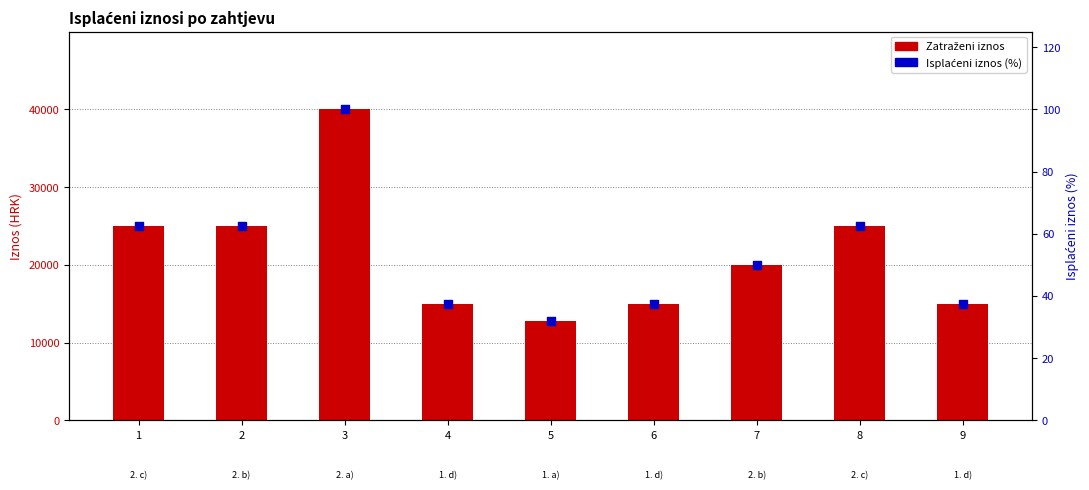

Which series has the widest spread of Y values?

Zatraženi iznos